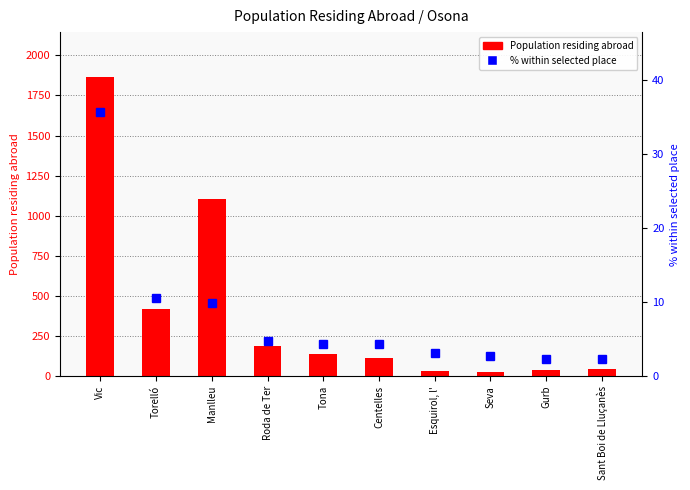

At Gurb, list the series in order from largest to smallest.

Population residing abroad, % within selected place